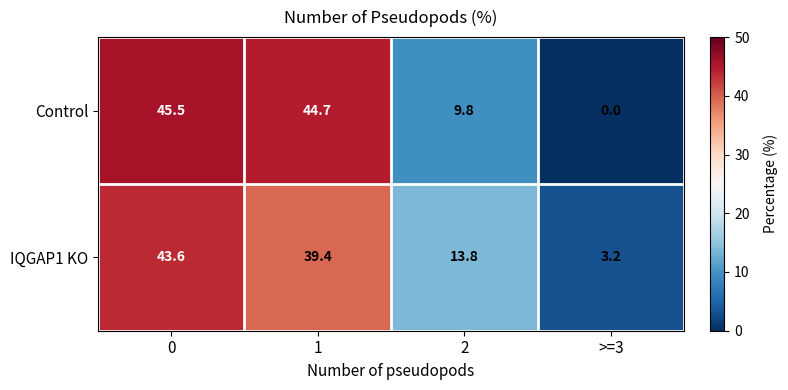

What is the sum of all Control values?

100.0